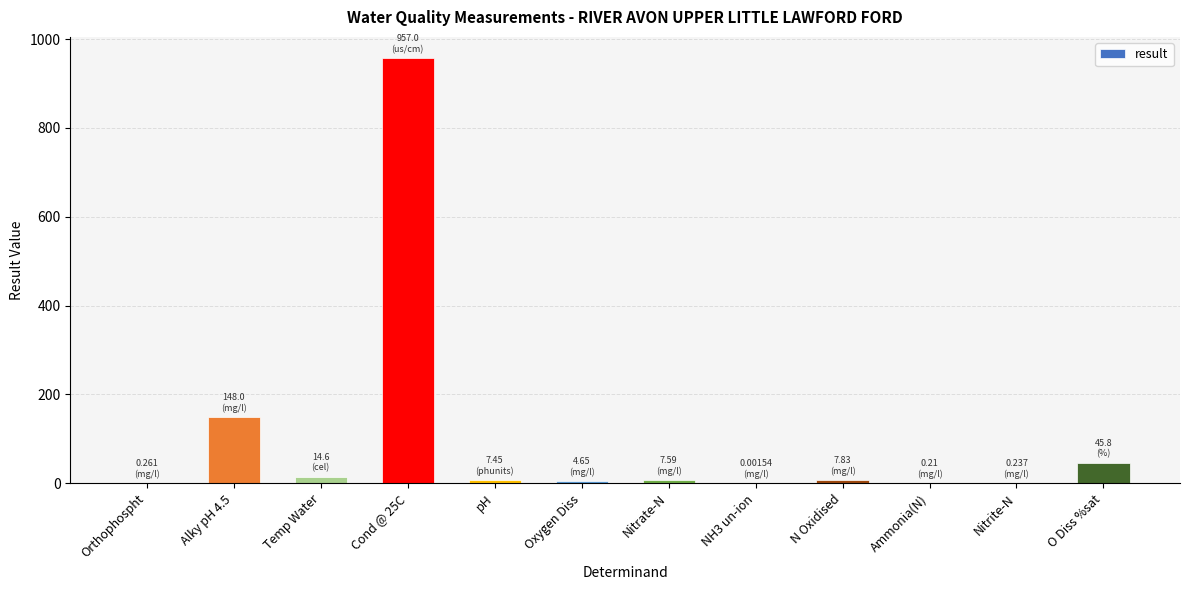

What is the sum of all values?

1193.6